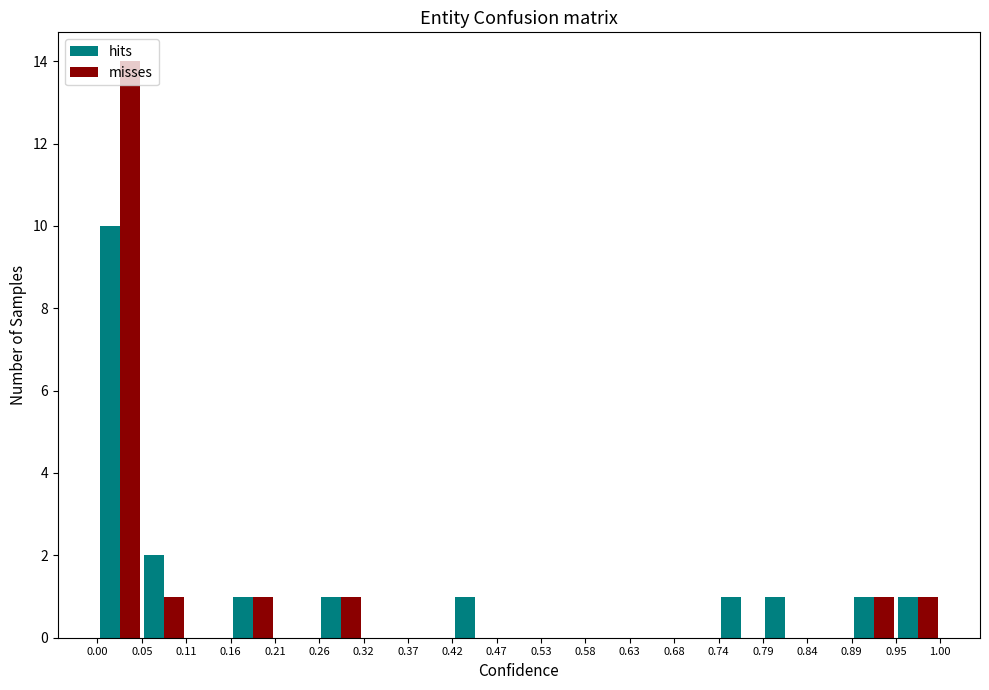

Reading left to right, transcribe this chart: for each range on the x-axis, give the height of each series' bar. The values are not printed on the chart, so give them approximately, as read against the axis.

0.00 to 0.05: hits=10	misses=14
0.05 to 0.11: hits=2	misses=1
0.11 to 0.16: hits=0	misses=0
0.16 to 0.21: hits=1	misses=1
0.21 to 0.26: hits=0	misses=0
0.26 to 0.32: hits=1	misses=1
0.32 to 0.37: hits=0	misses=0
0.37 to 0.42: hits=0	misses=0
0.42 to 0.47: hits=1	misses=0
0.47 to 0.53: hits=0	misses=0
0.53 to 0.58: hits=0	misses=0
0.58 to 0.63: hits=0	misses=0
0.63 to 0.68: hits=0	misses=0
0.68 to 0.74: hits=0	misses=0
0.74 to 0.79: hits=1	misses=0
0.79 to 0.84: hits=1	misses=0
0.84 to 0.89: hits=0	misses=0
0.89 to 0.95: hits=1	misses=1
0.95 to 1.00: hits=1	misses=1